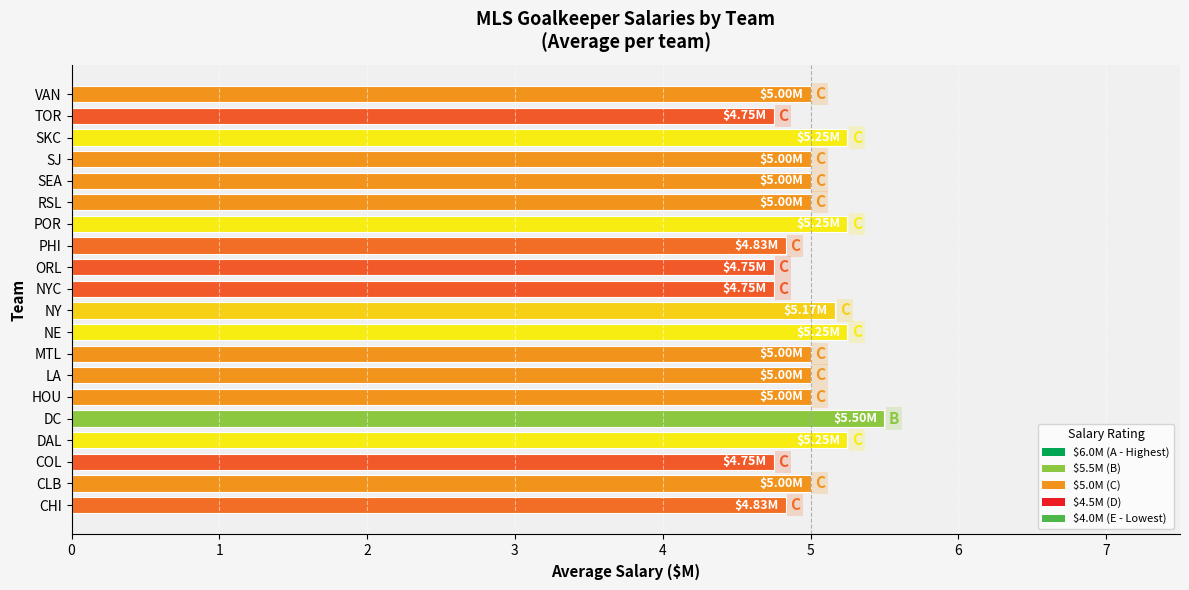

What is the difference between the maximum and minimum values?

0.8